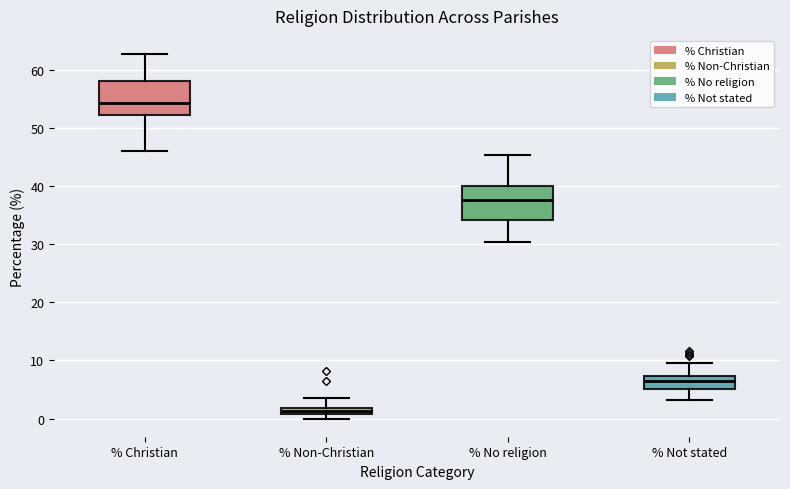

Where is the lower edge of the box for % Non-Christian on the y-axis? The values are not printed on the chart, so give them approximately, as read against the axis.

1